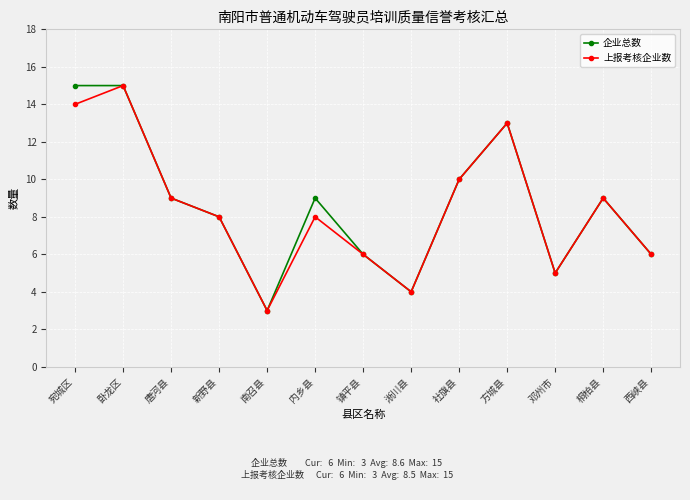

What is the highest value of the 企业总数 series?

15